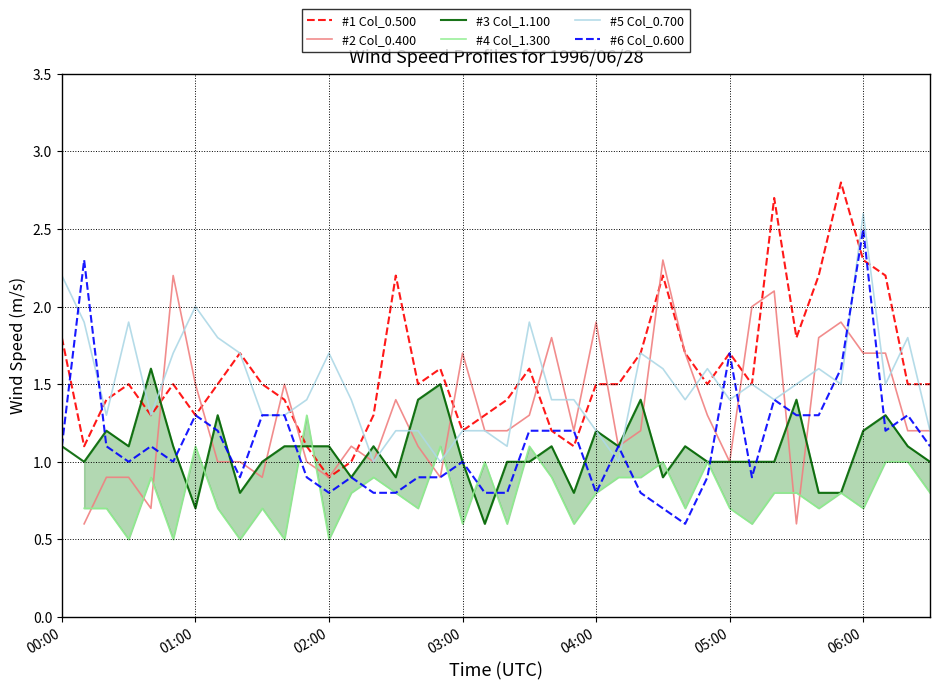

What is the minimum value shown in the chart?

0.5